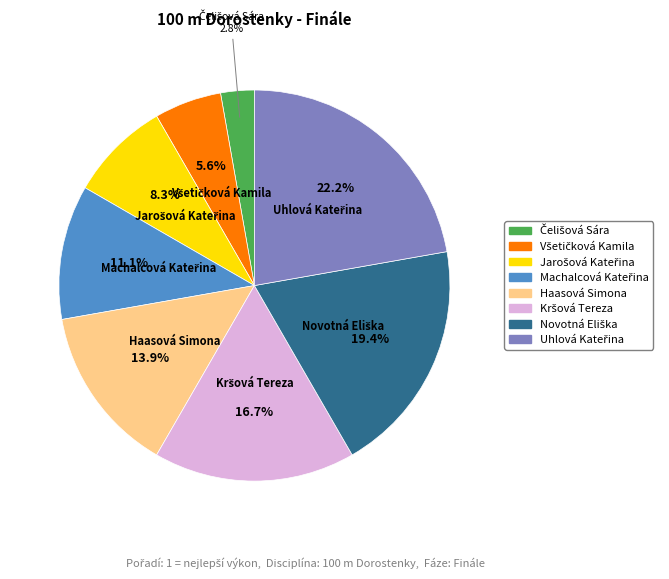

What portion of the pie excludes Haasová Simona?

86.1%